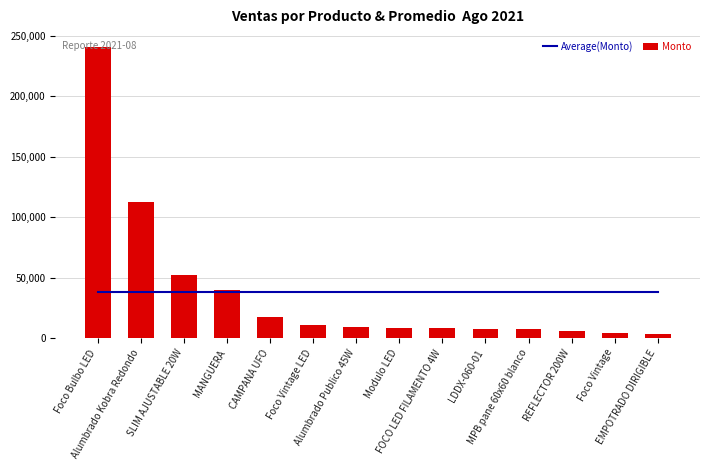

What is the average value of the Monto series?

37783